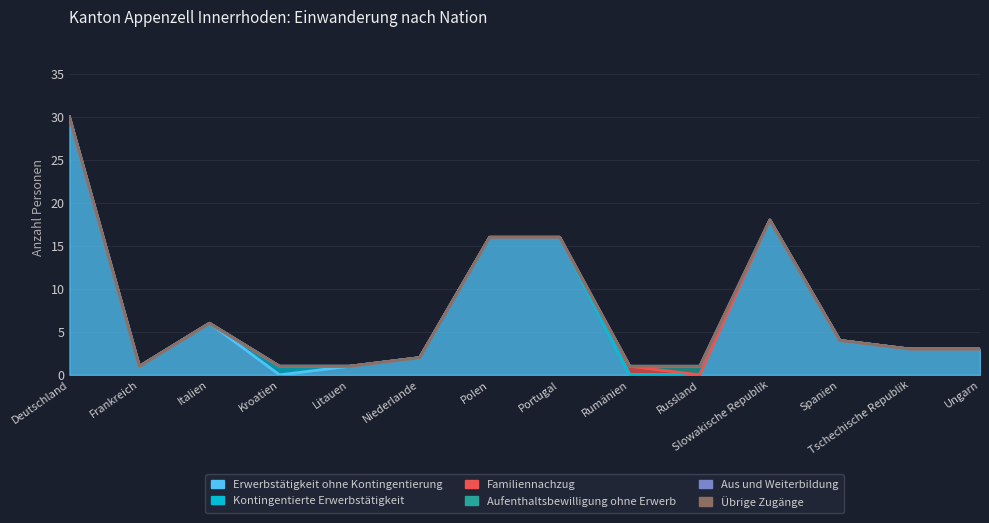

At which category does Kontingentierte Erwerbstätigkeit reach its first local peak?

Kroatien